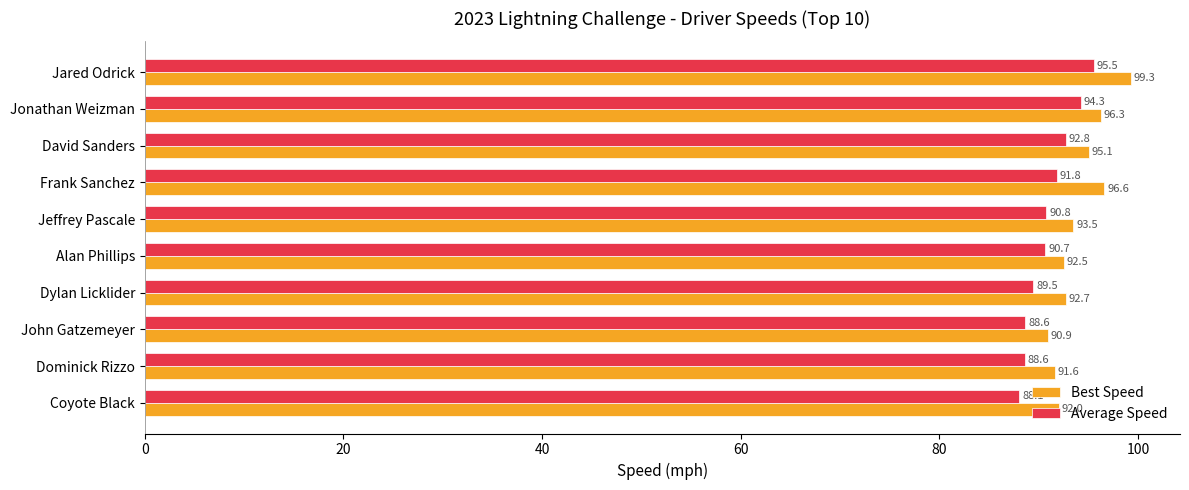

How many values in the Best Speed series exceed 93?

5